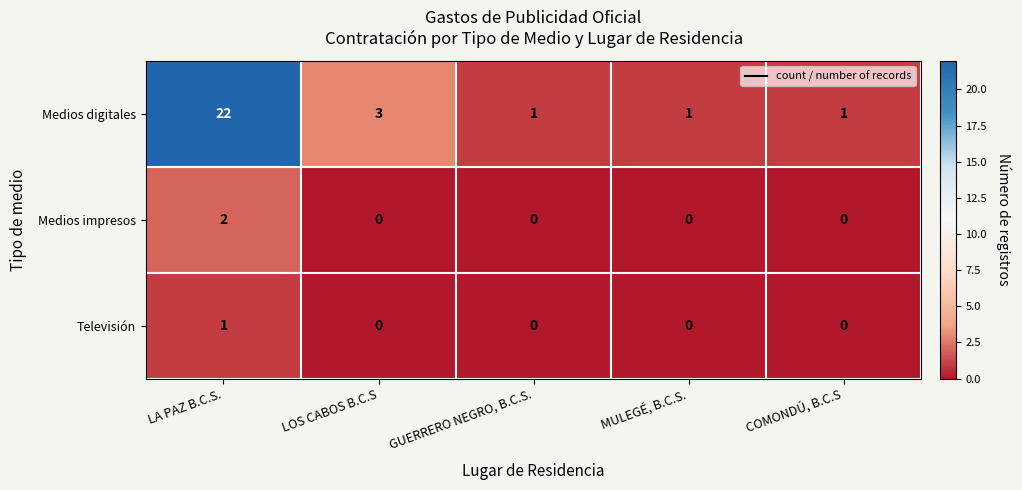

How many Televisión values are between 0 and 1?

5